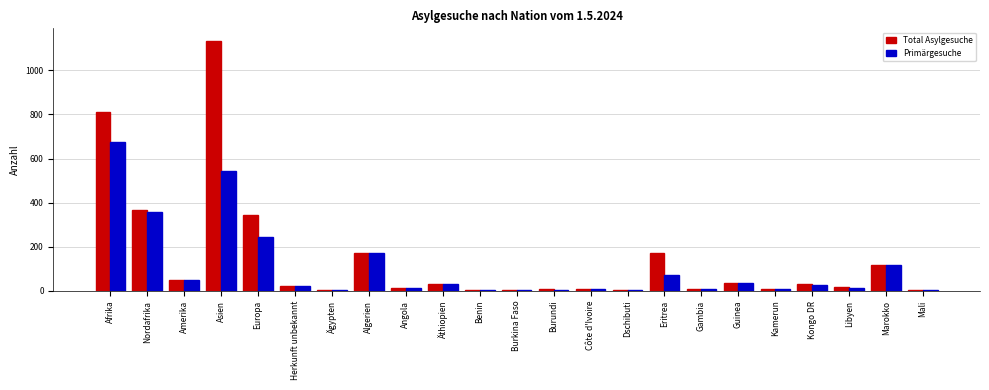

Is the value of Primärgesuche at Eritrea greater than the value of Total Asylgesuche at Herkunft unbekannt?

Yes